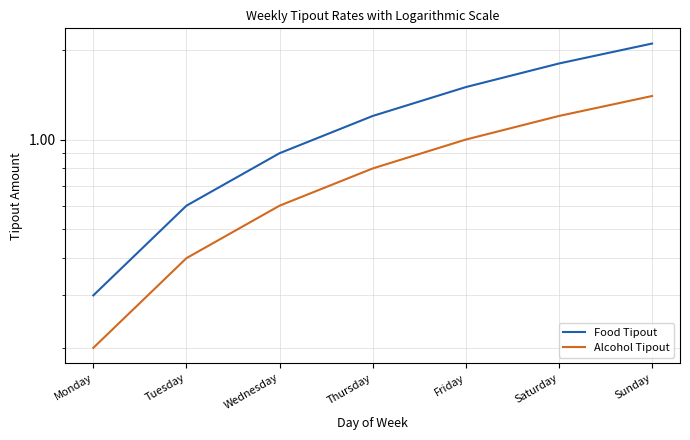

What is the difference between the second highest and second lowest values in the Food Tipout series?

1.2